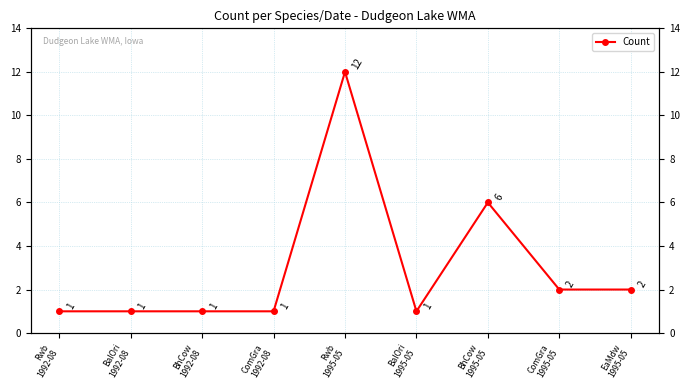

How many lines are shown in the chart?

1